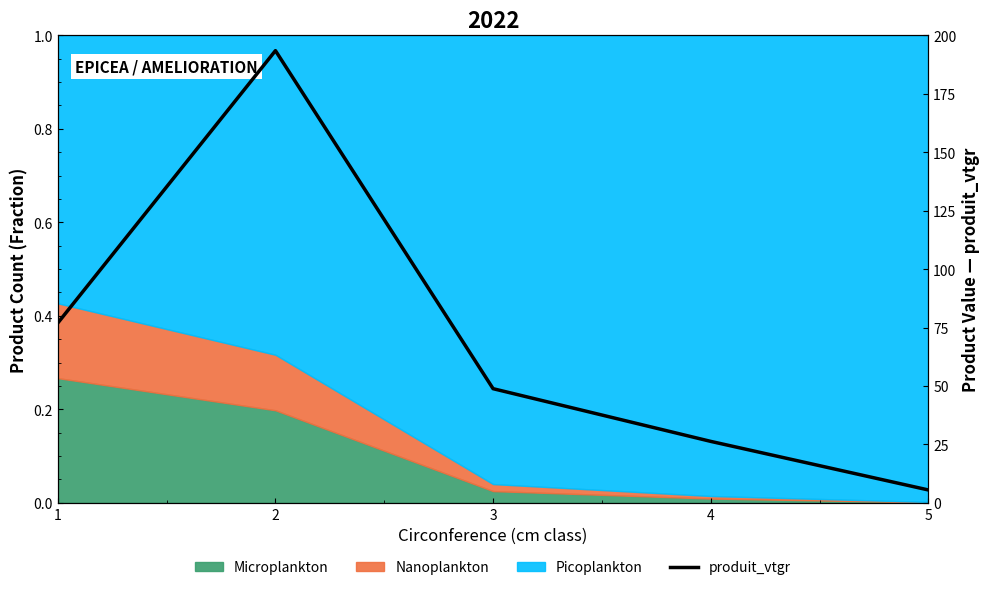

List the labels in order of value, largest first.

2, 1, 3, 4, 5